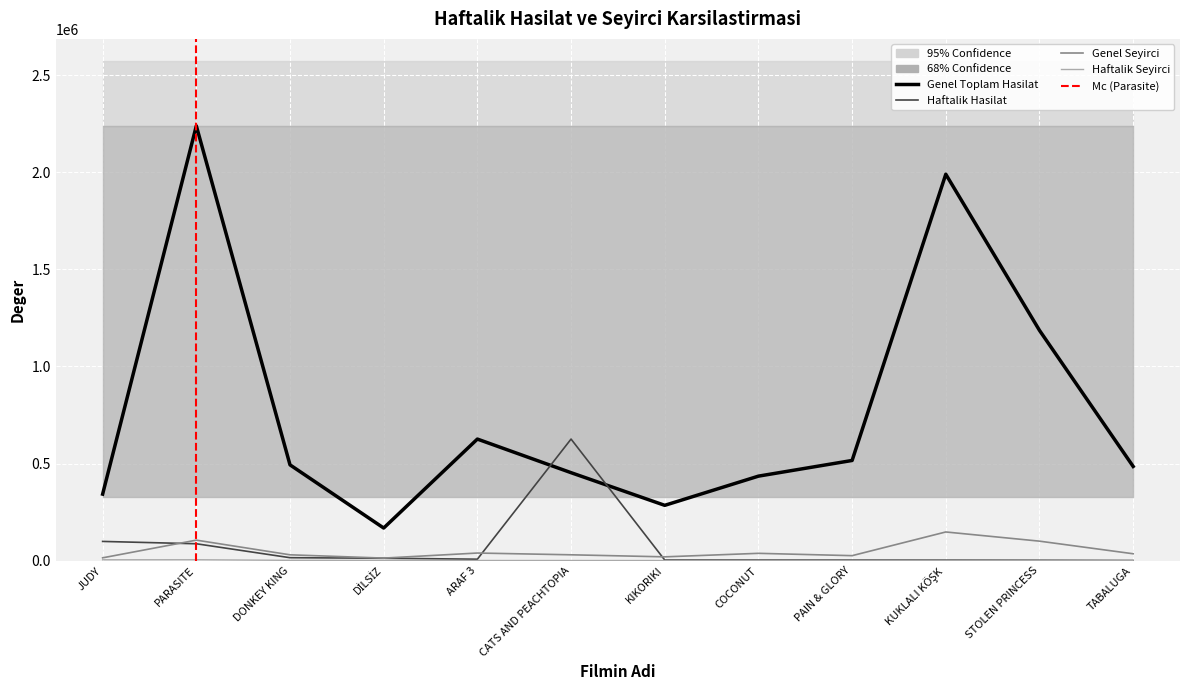

Is the value of Haftalik Hasilat at KIKORIKI greater than the value of Genel Toplam Hasilat at STOLEN PRINCESS?

No